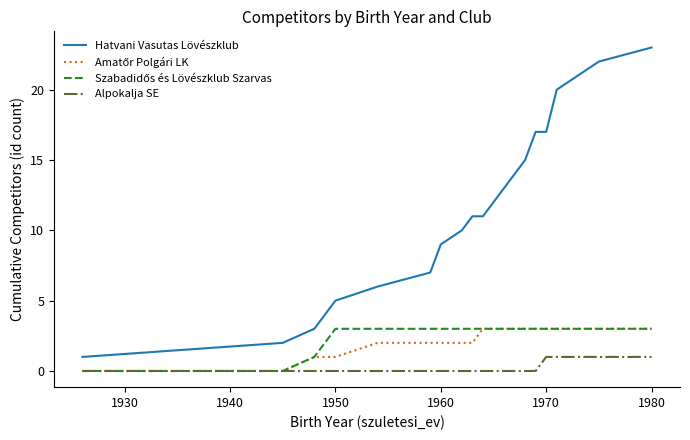

Which series has the largest total across all categories?

Hatvani Vasutas Lövészklub